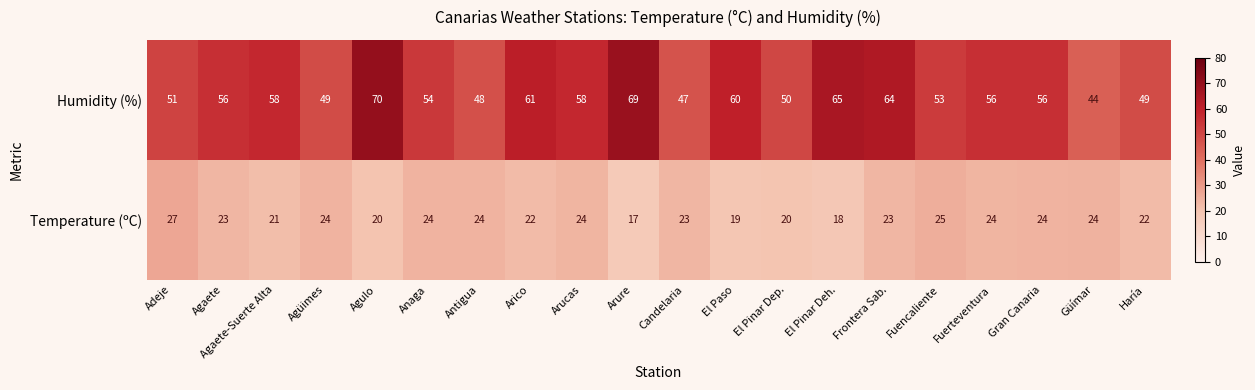

At which category does the chart reach its minimum across all series?

Arure